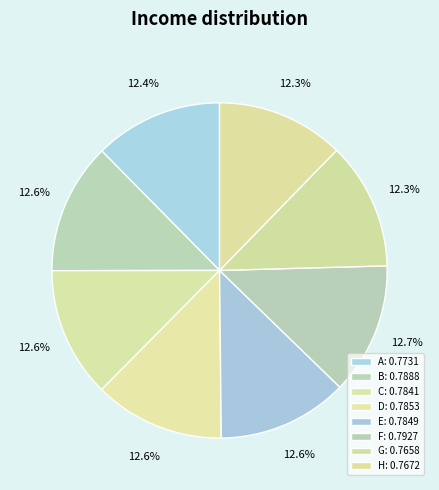

Which slice is the largest?

F